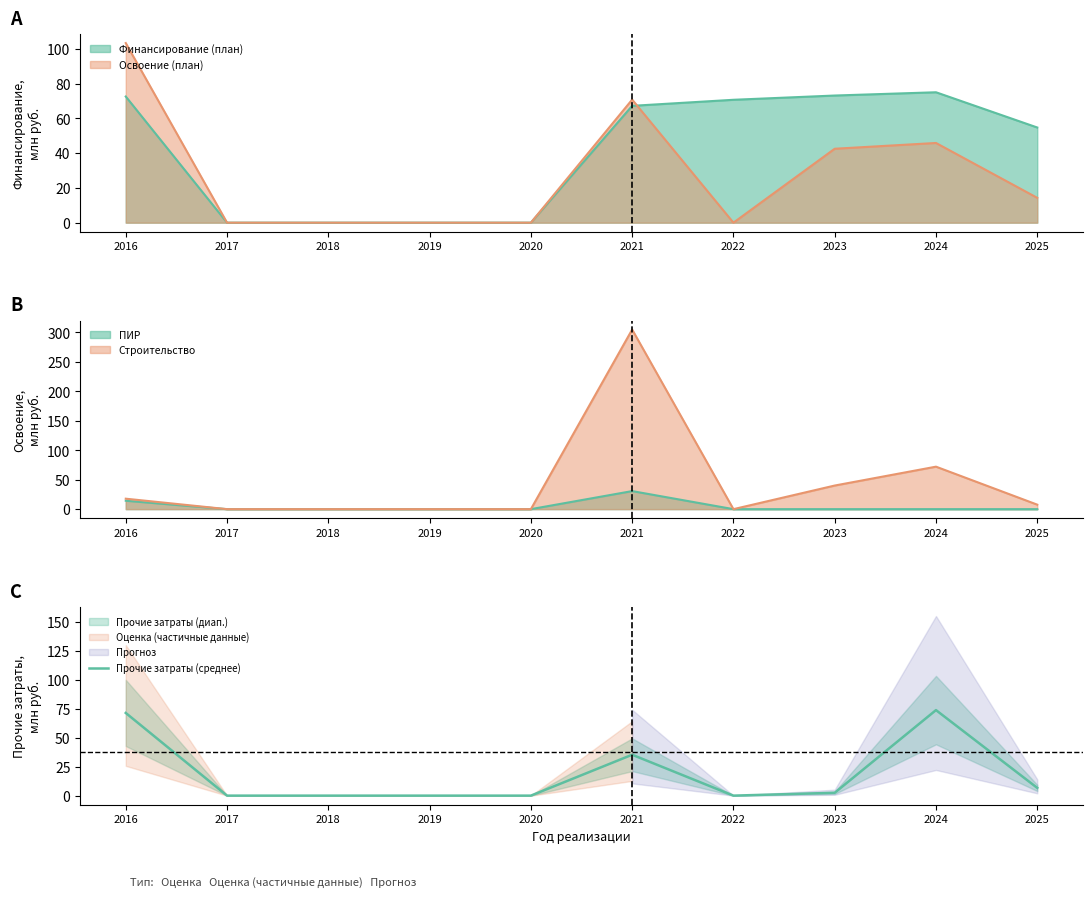

True or false: the data shows 0.0 at 2020.

True